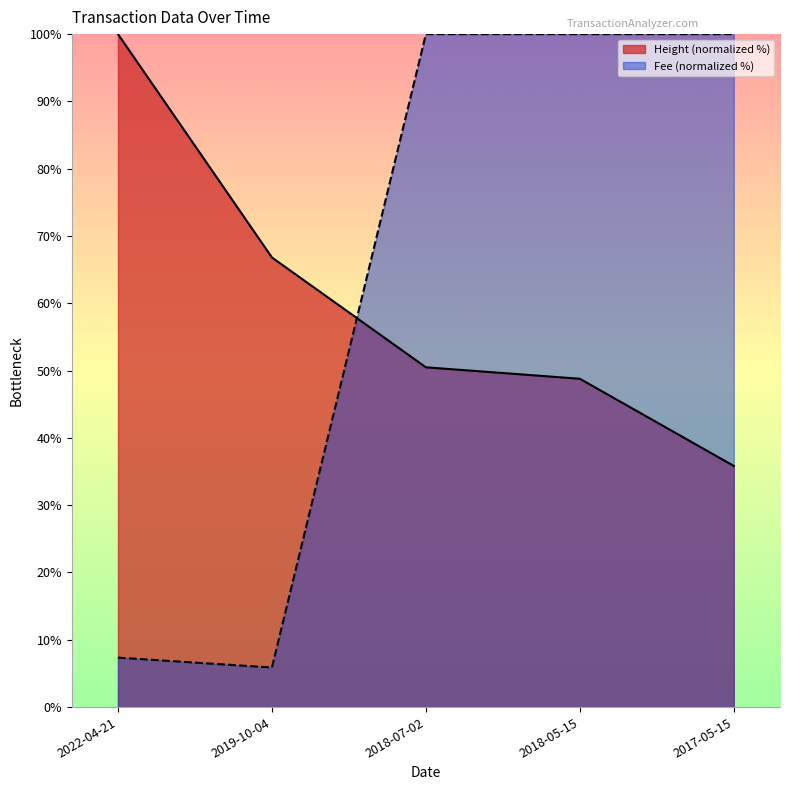

True or false: Fee and Height intersect in this chart.

True